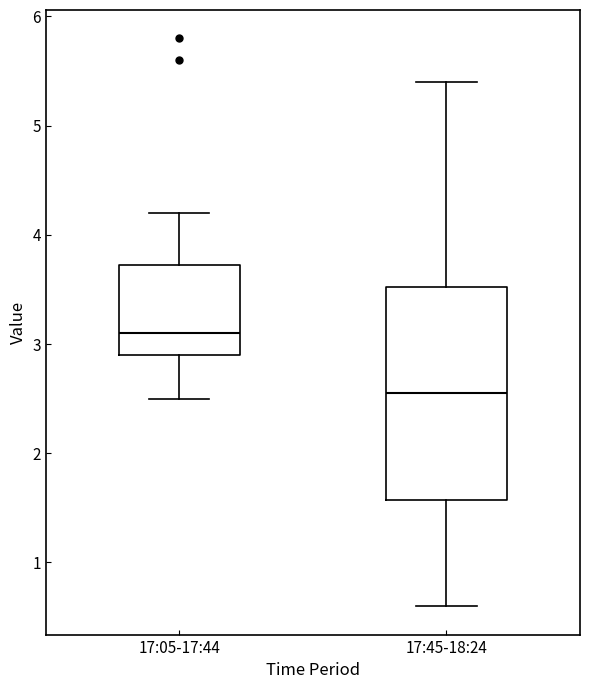

Which box's median line is the highest?

17:05-17:44